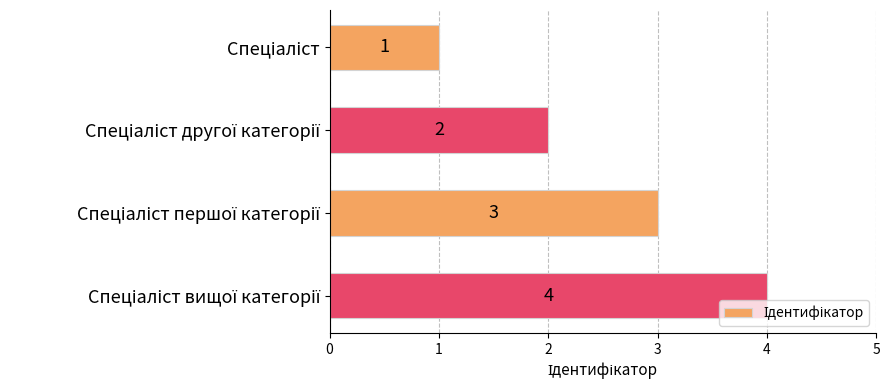

How many values are between 2 and 4?

3